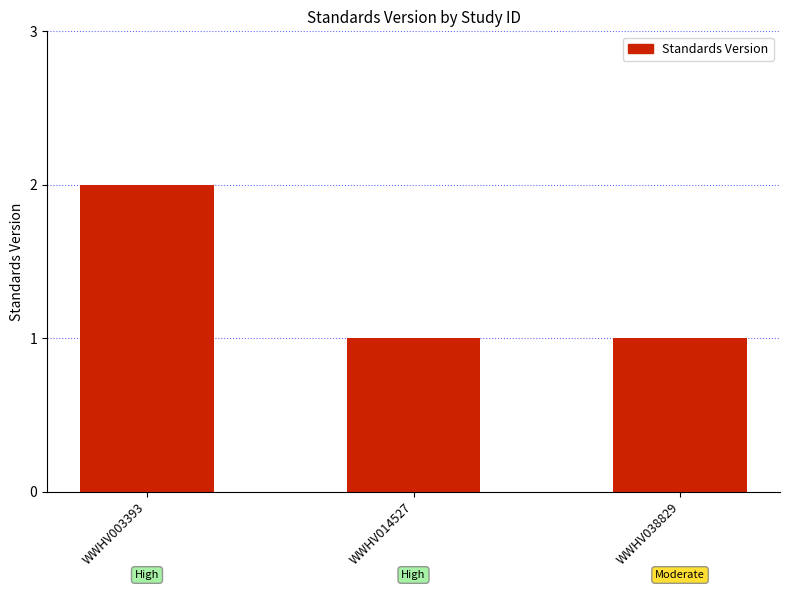

Reading right to left, transcribe all the data shown in this chart.

WWHV038829=1	WWHV014527=1	WWHV003393=2